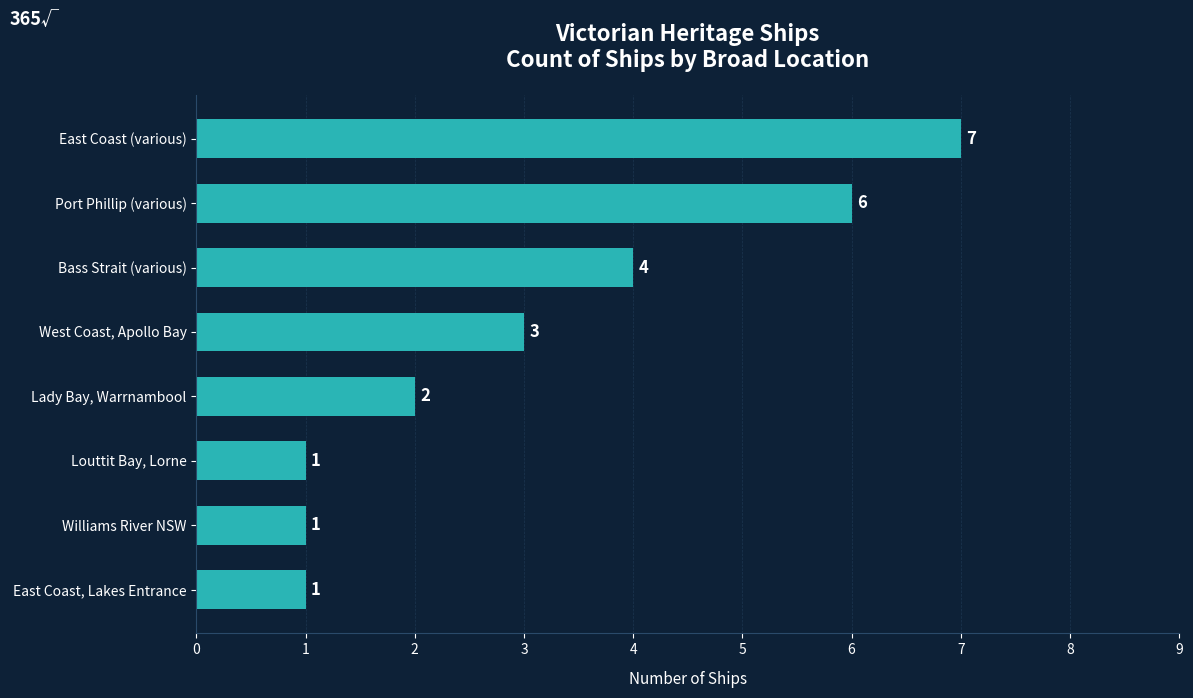

Which label corresponds to the largest value in the chart?

East Coast (various)